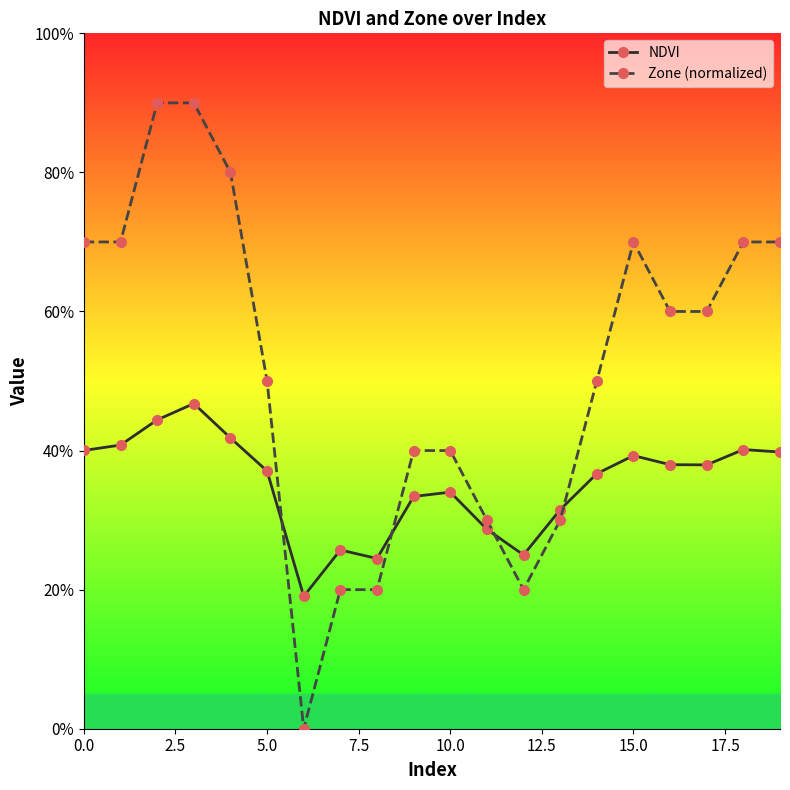

What are all the series names shown in the legend?

NDVI, Zone (normalized)